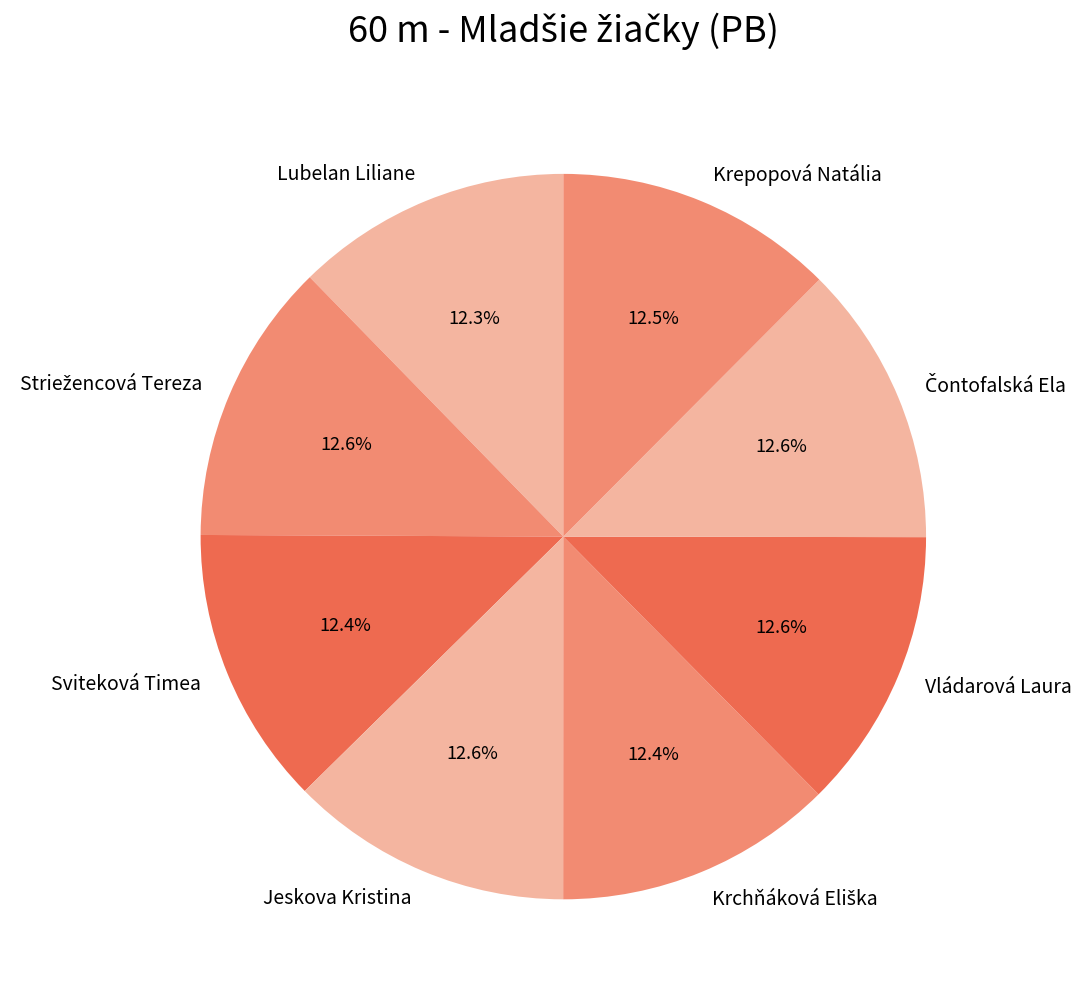

Does Krepopová Natália account for over 50% of the chart?

No